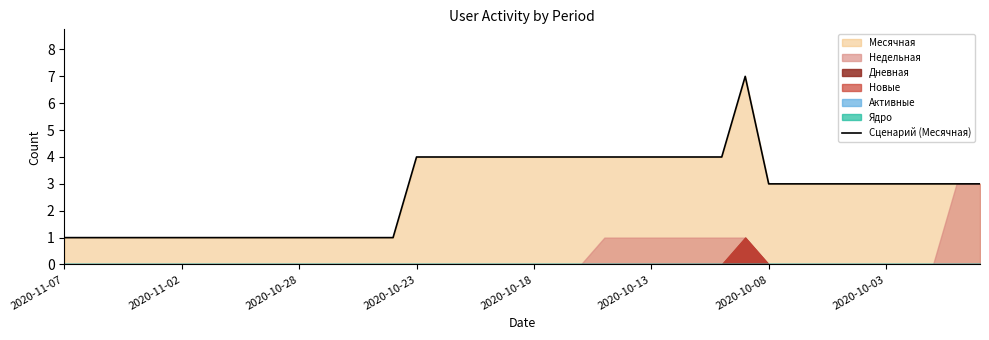

What position from the right is 23?

17